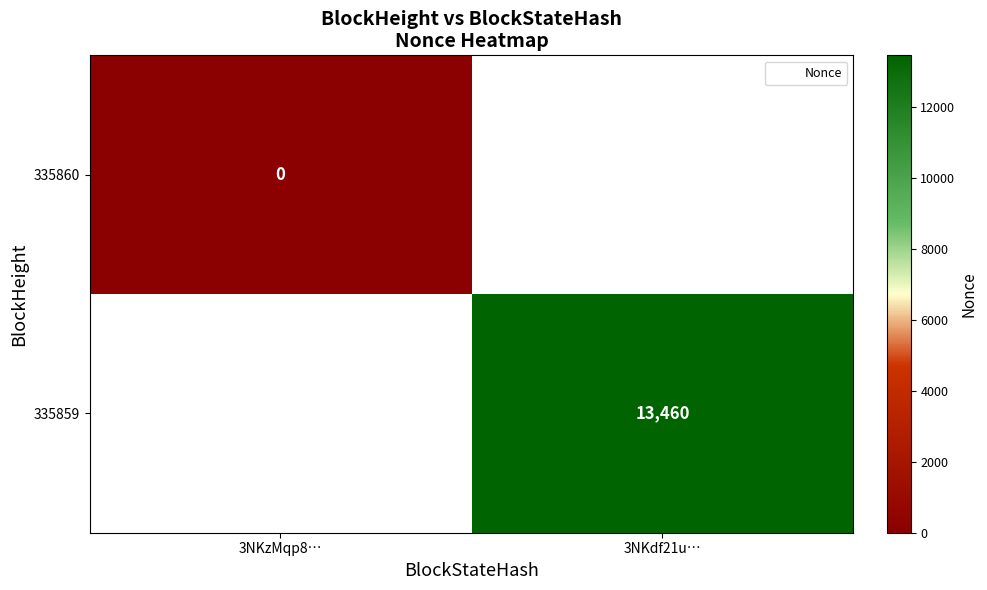

Rank the categories by 335860 value from highest to lowest.

3NKzMqp8…, 3NKdf21u…